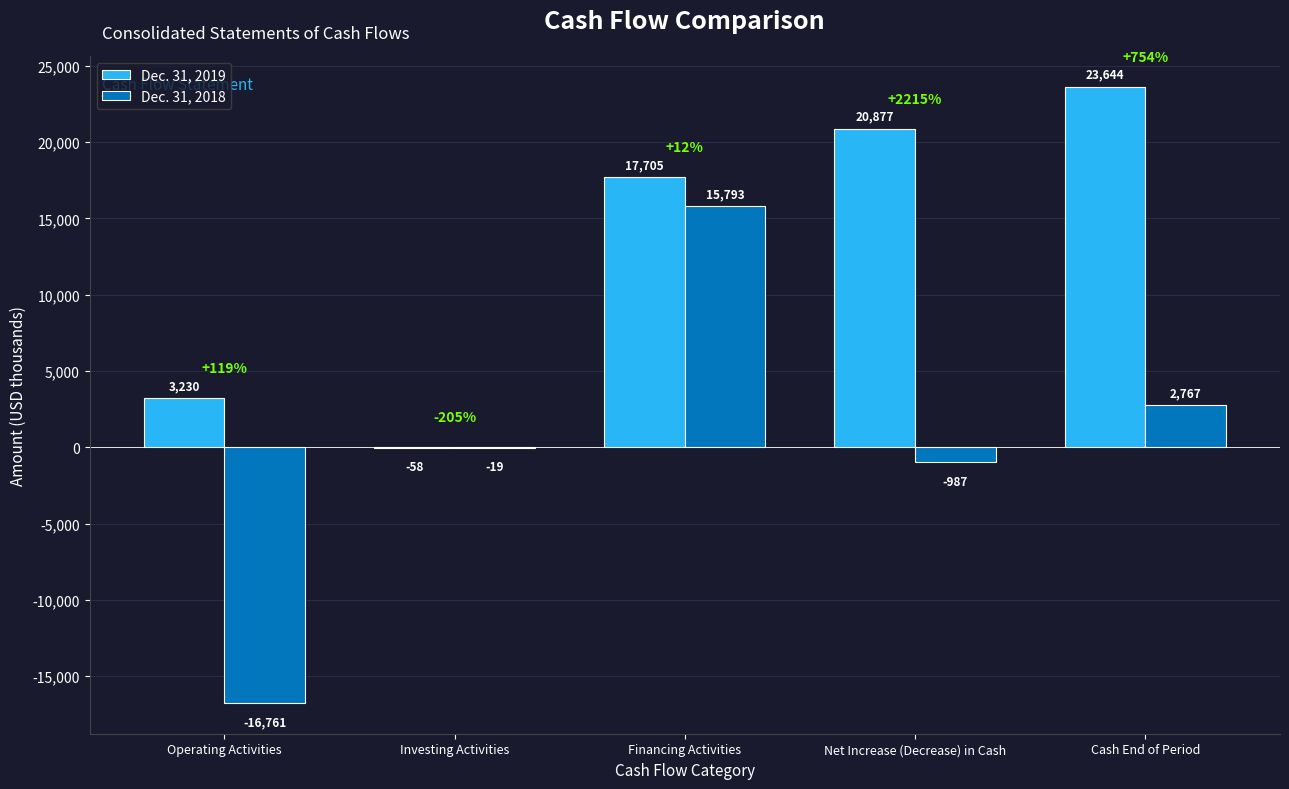

How many distinct data groups are displayed?

2